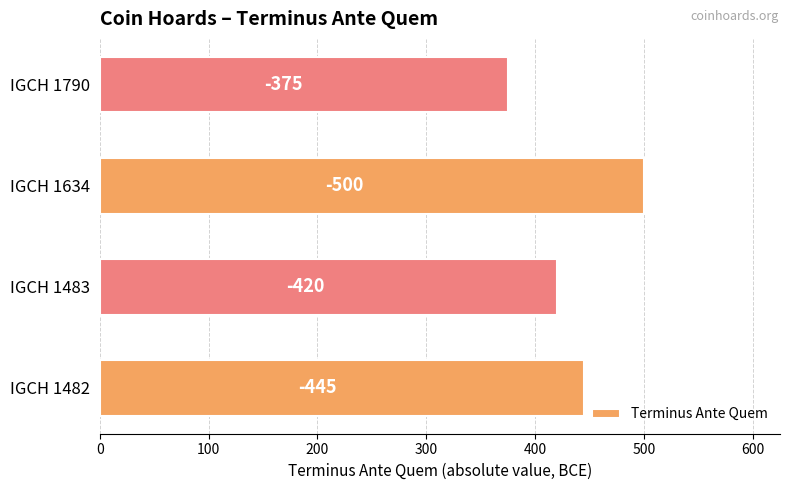

Count the values in the range 420 to 500.

3